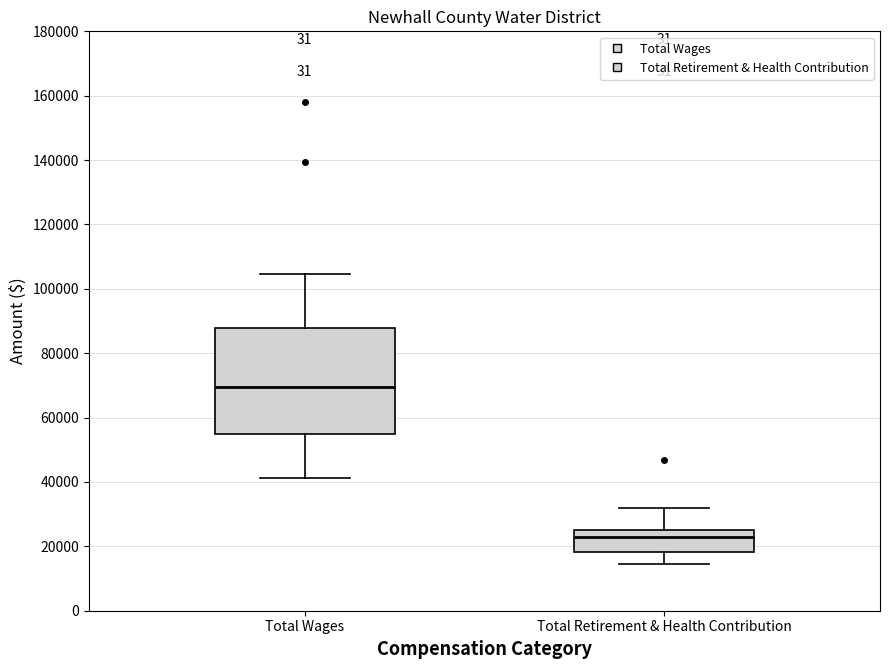

Which box has the highest median line?

Total Wages